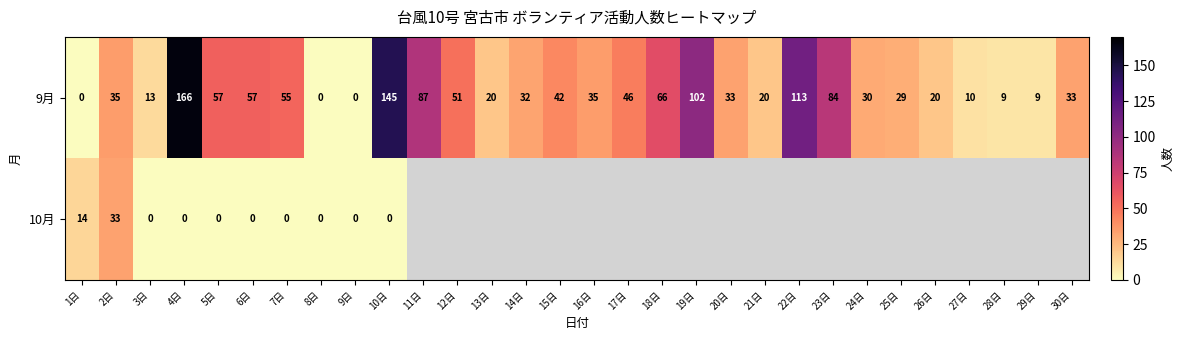

How many data points in 9月 are less than 35?

15